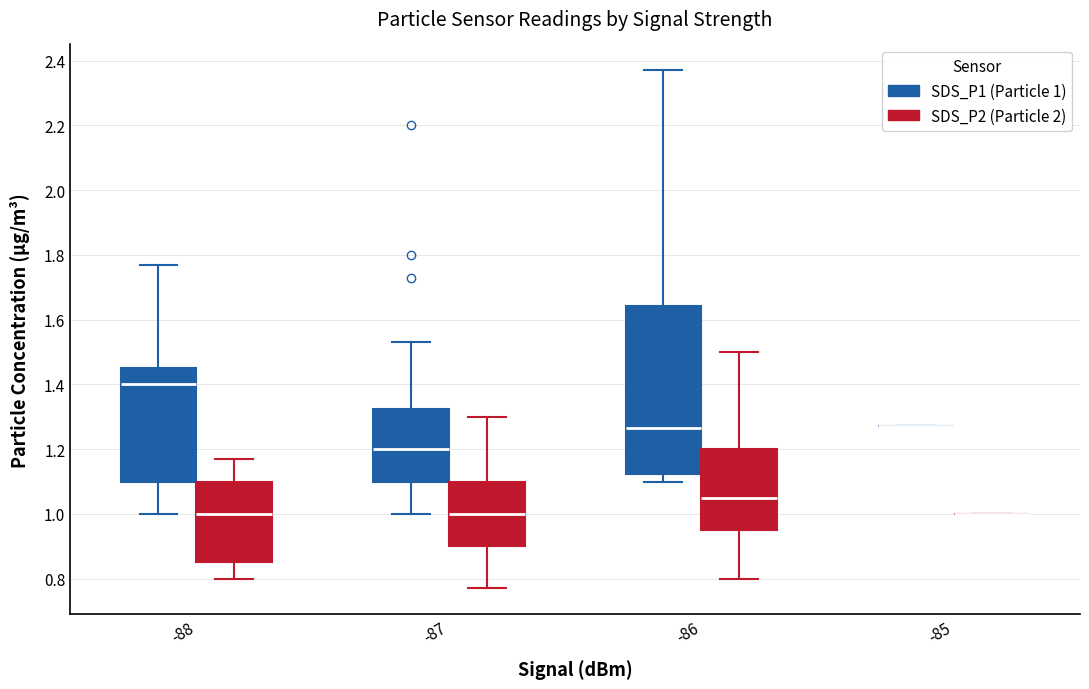

Reading left to right, read every box against the y-axis: the position of its median line, the range the box covers, and the ends of its whiskers. The values are not printed on the chart, so give them approximately, as read against the axis.

-88 (SDS_P1 (Particle 1)): median 1.40, box 1.10 to 1.46, whiskers 1.00 to 1.78
-88 (SDS_P2 (Particle 2)): median 1.00, box 0.86 to 1.10, whiskers 0.80 to 1.18
-87 (SDS_P1 (Particle 1)): median 1.20, box 1.10 to 1.32, whiskers 1.00 to 1.54
-87 (SDS_P2 (Particle 2)): median 1.00, box 0.90 to 1.10, whiskers 0.78 to 1.30
-86 (SDS_P1 (Particle 1)): median 1.26, box 1.12 to 1.64, whiskers 1.10 to 2.38
-86 (SDS_P2 (Particle 2)): median 1.06, box 0.96 to 1.20, whiskers 0.80 to 1.50
-85 (SDS_P1 (Particle 1)): box collapsed to a line at 1.28, whiskers 1.28 to 1.28
-85 (SDS_P2 (Particle 2)): box collapsed to a line at 1.00, whiskers 1.00 to 1.00